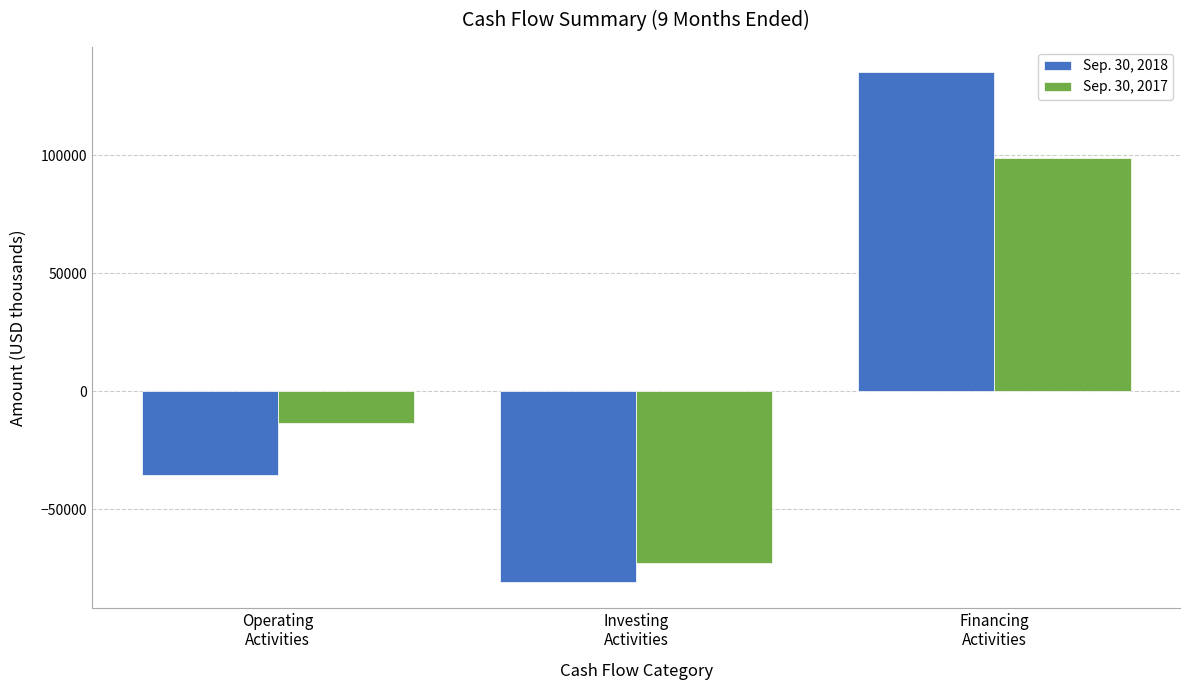

What value does the Sep. 30, 2017 series have at Financing
Activities, to the nearest 10?

98700